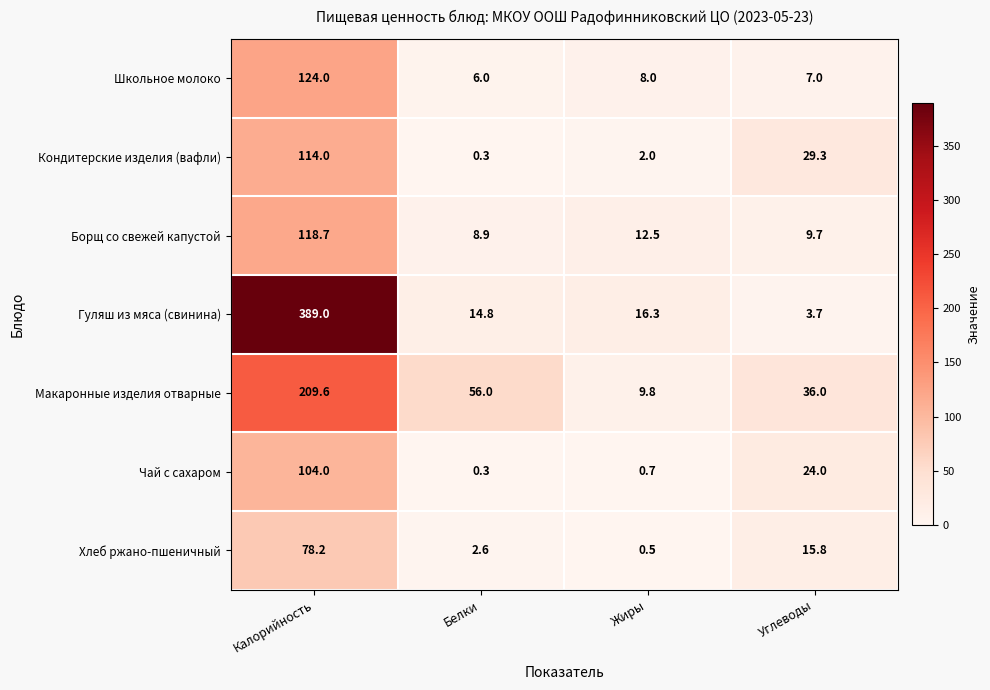

At which category does the chart reach its peak across all series?

Калорийность